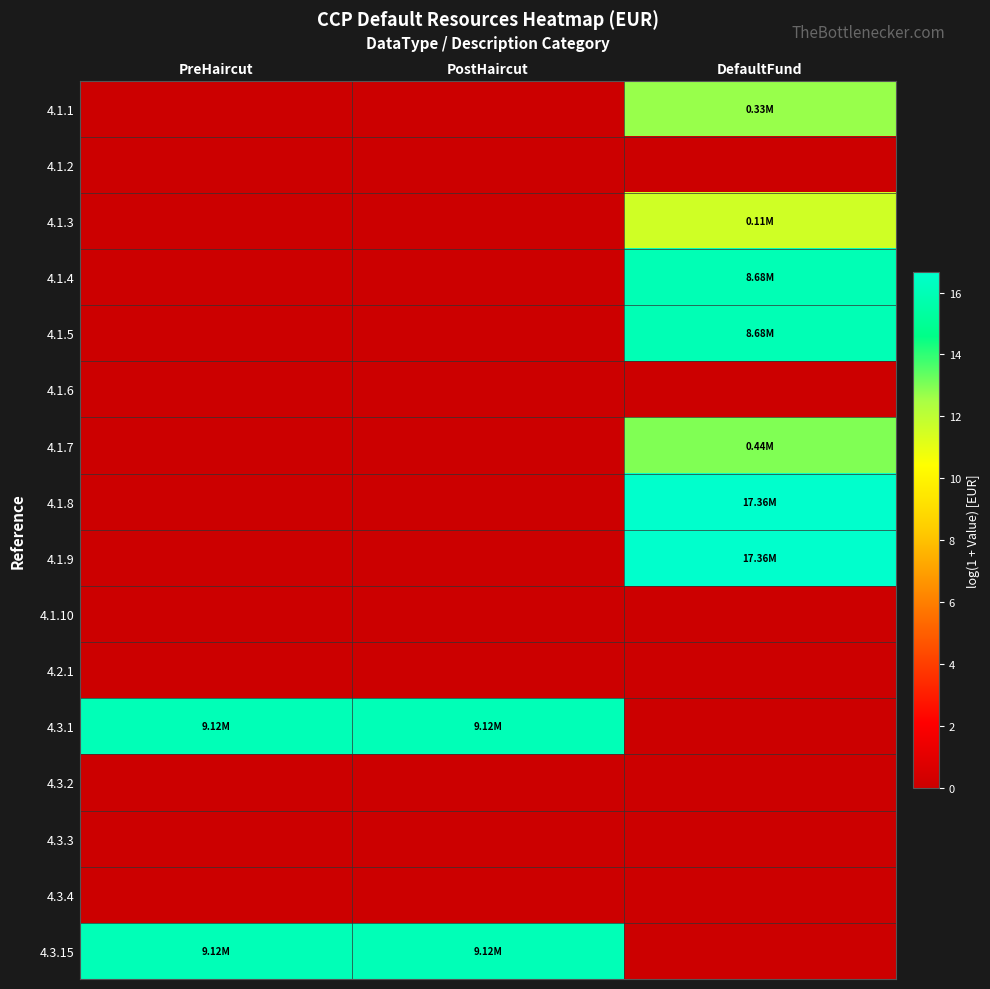

What is the total value across all series at PostHaircut?

32.1